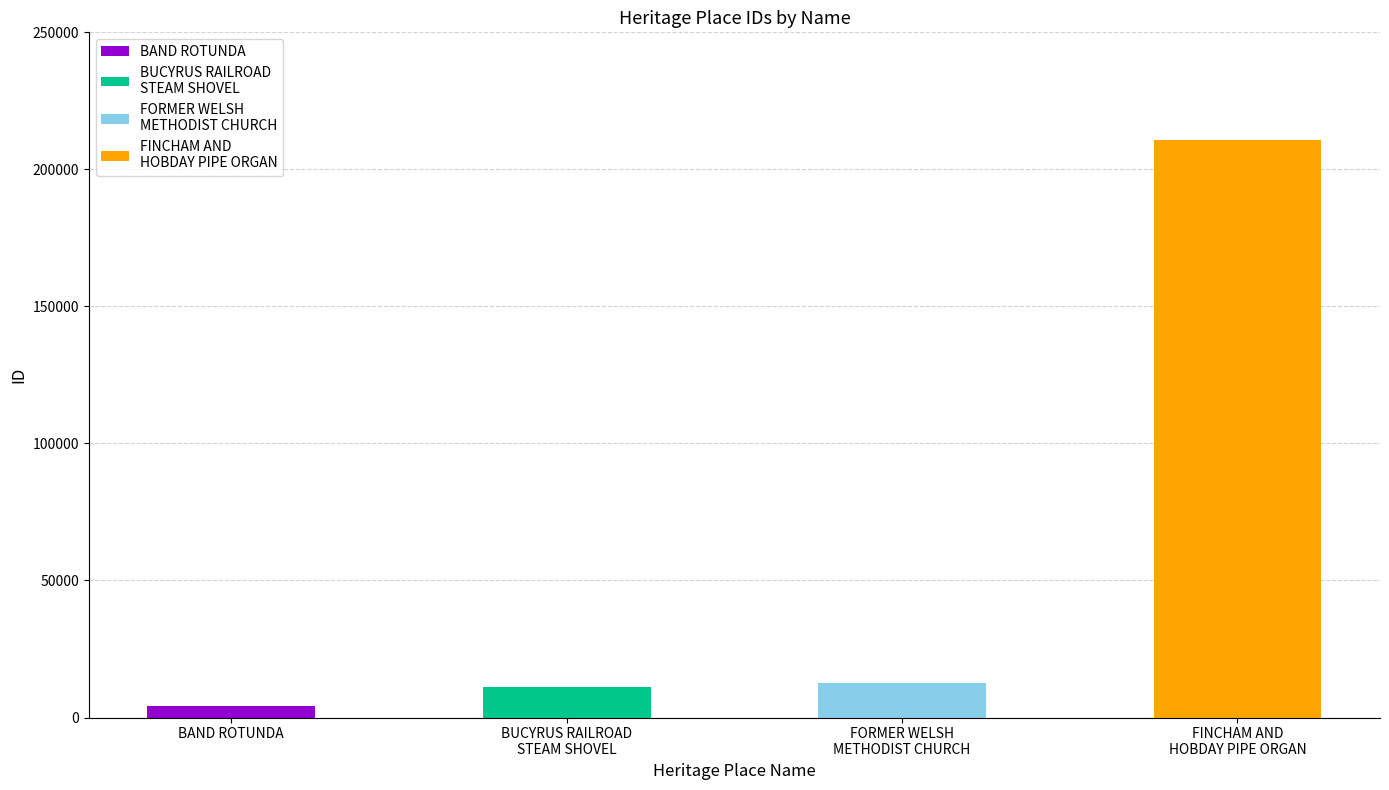

What is the label of the 1st bar from the left?

BAND ROTUNDA